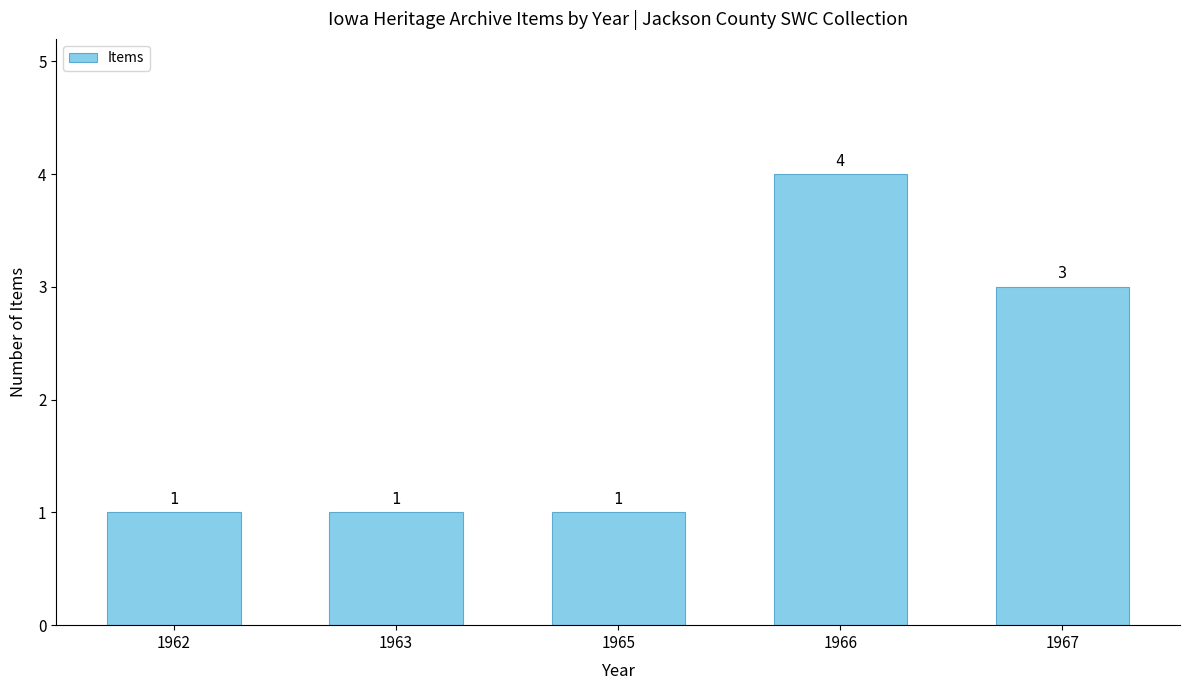

Which label corresponds to the largest value in the chart?

1966